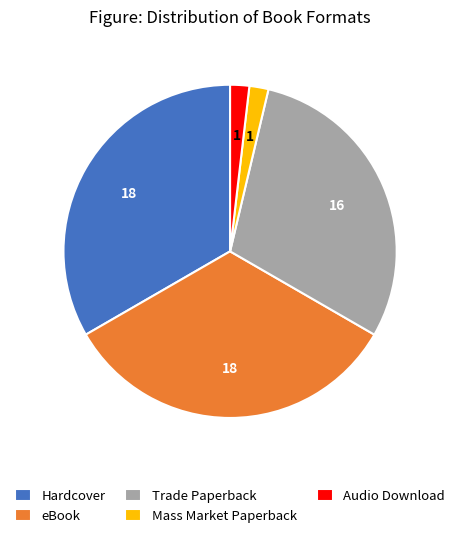

Count the number of slices in the pie.

5